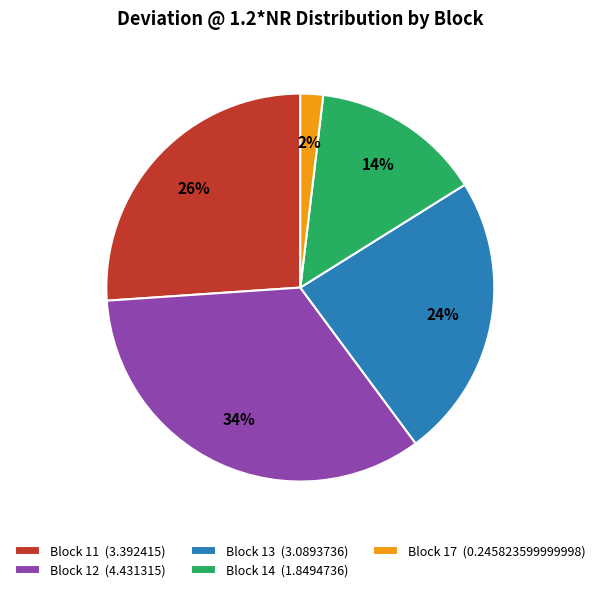

To the nearest percent, what is the difference between the largest and smallest slice percentages?

32%